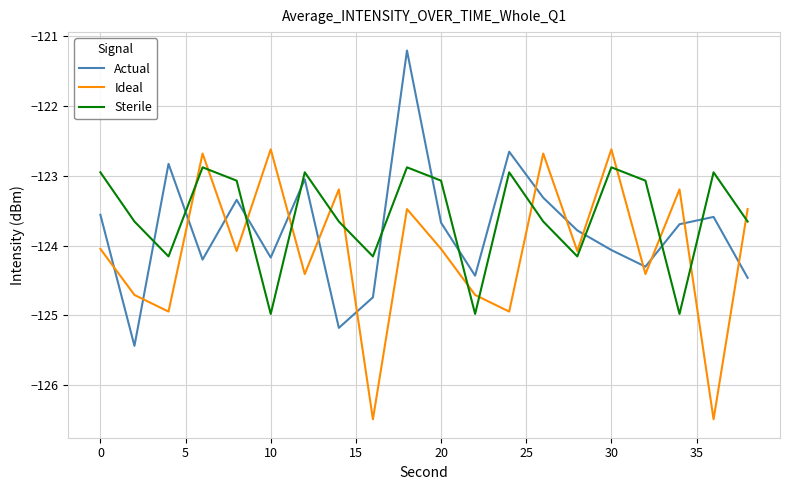

Rank the series by their maximum value, from lowest to highest.

Sterile, Ideal, Actual